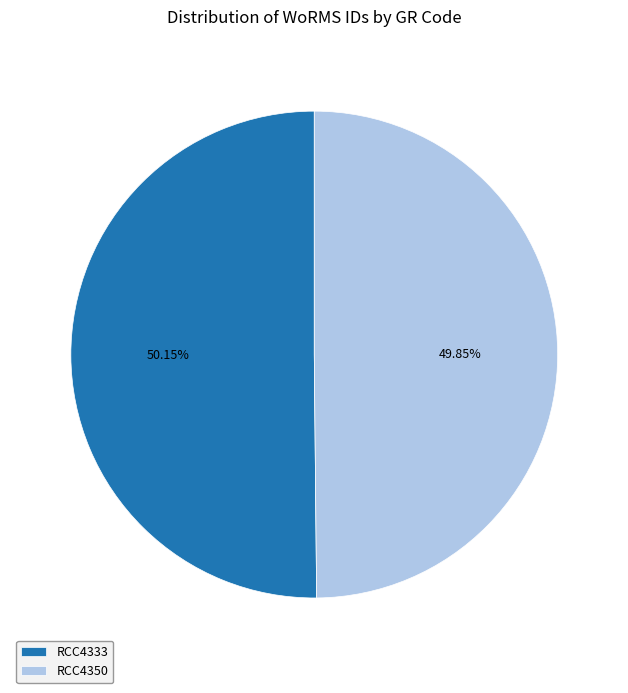

True or false: RCC4333 accounts for 50% of the total.

True